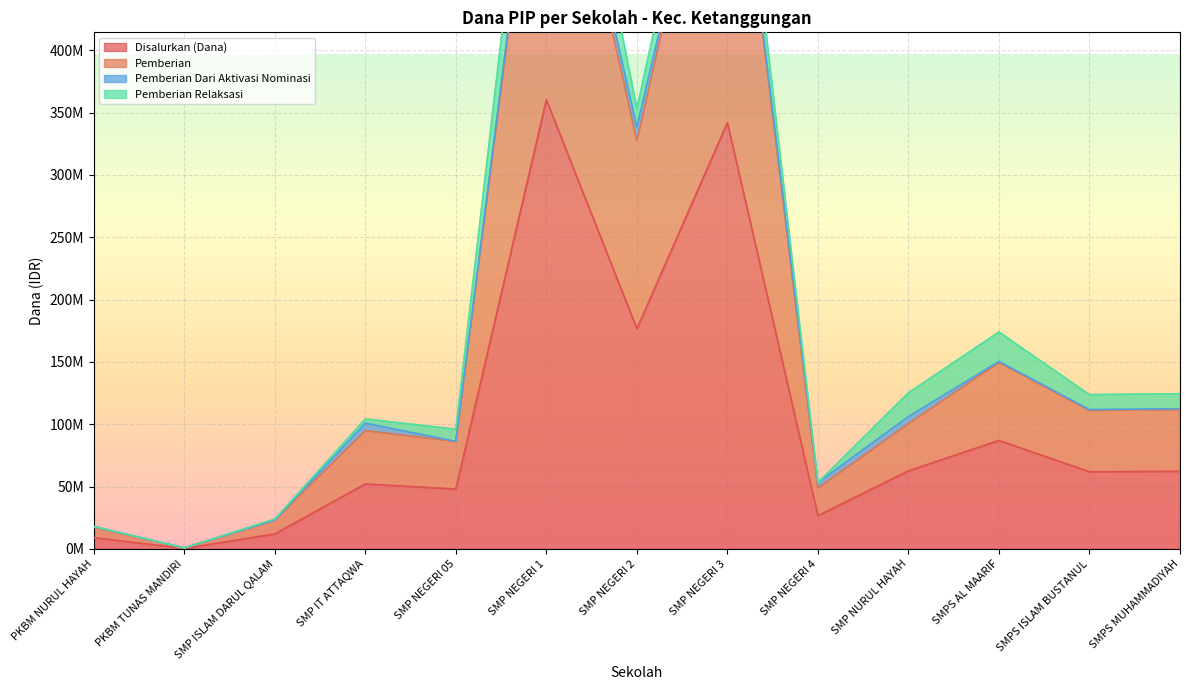

What is the label of the 8th point from the left?

SMP NEGERI 3